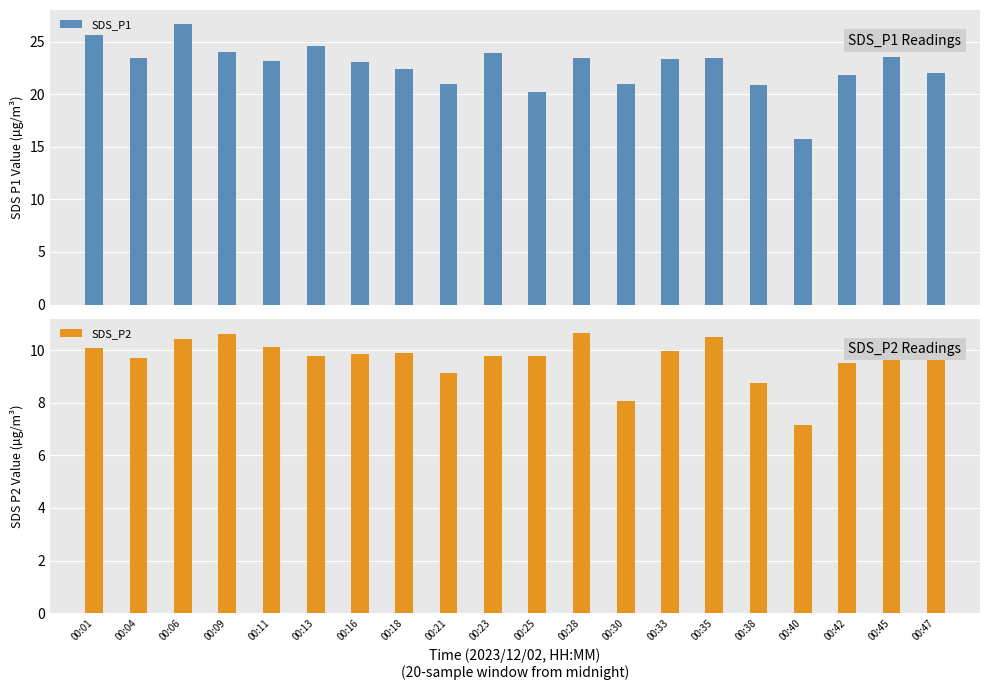

What value does the SDS_P1 series have at 00:25?

20.2